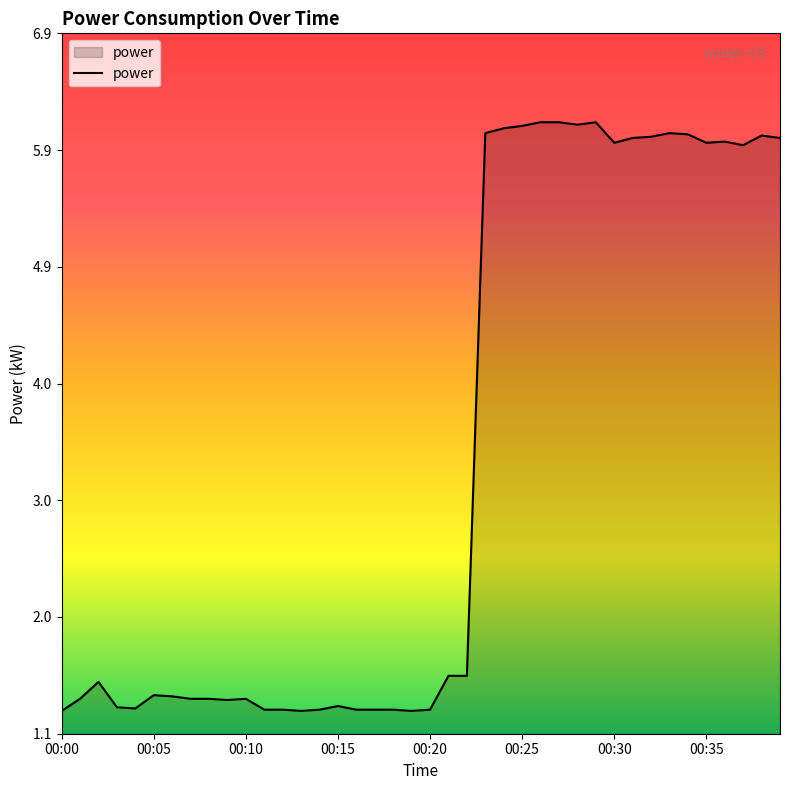

What is the minimum value shown in the chart?

1.3